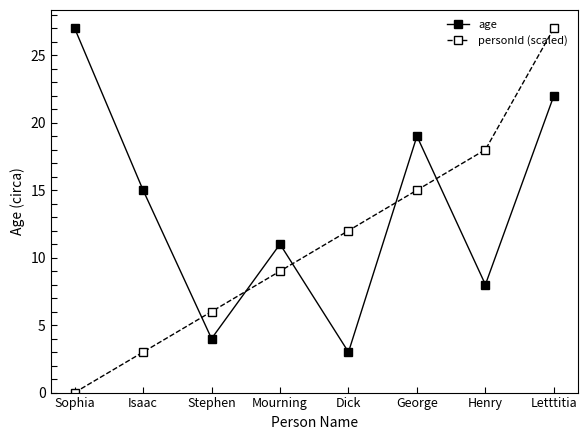

Reading left to right, list all the values displayed in this chart.

age: Sophia=27	Isaac=15	Stephen=4	Mourning=11	Dick=3	George=19	Henry=8	Letttitia=22
personId (scaled): Sophia=0	Isaac=3	Stephen=6	Mourning=9	Dick=12	George=15	Henry=18	Letttitia=27